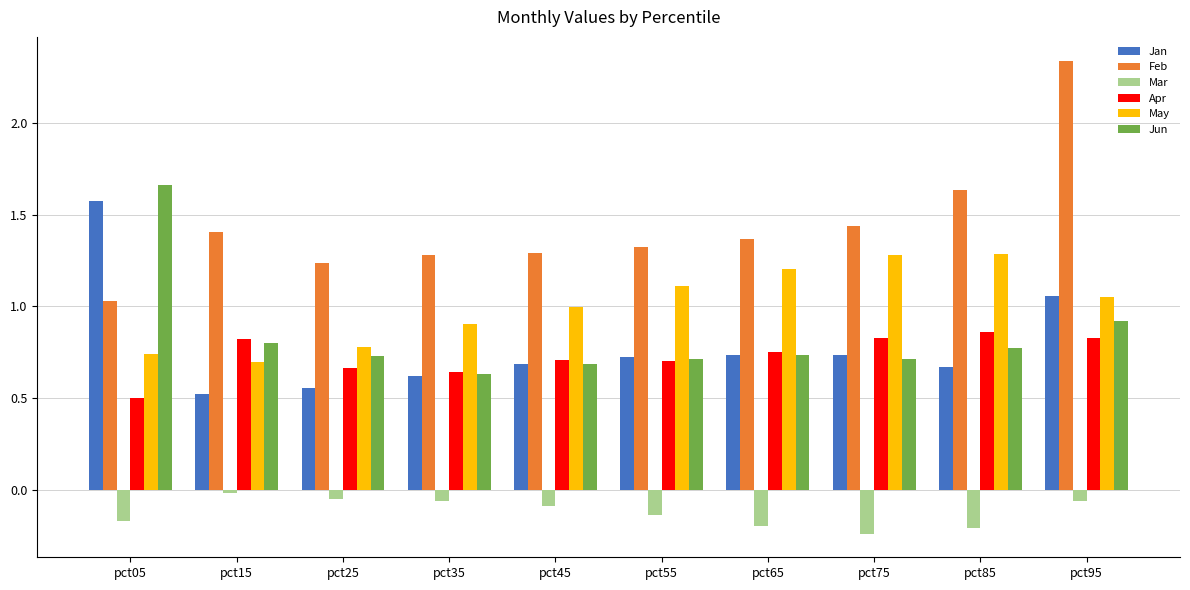

What is the difference between the second highest and minimum values in the Apr series?

0.3